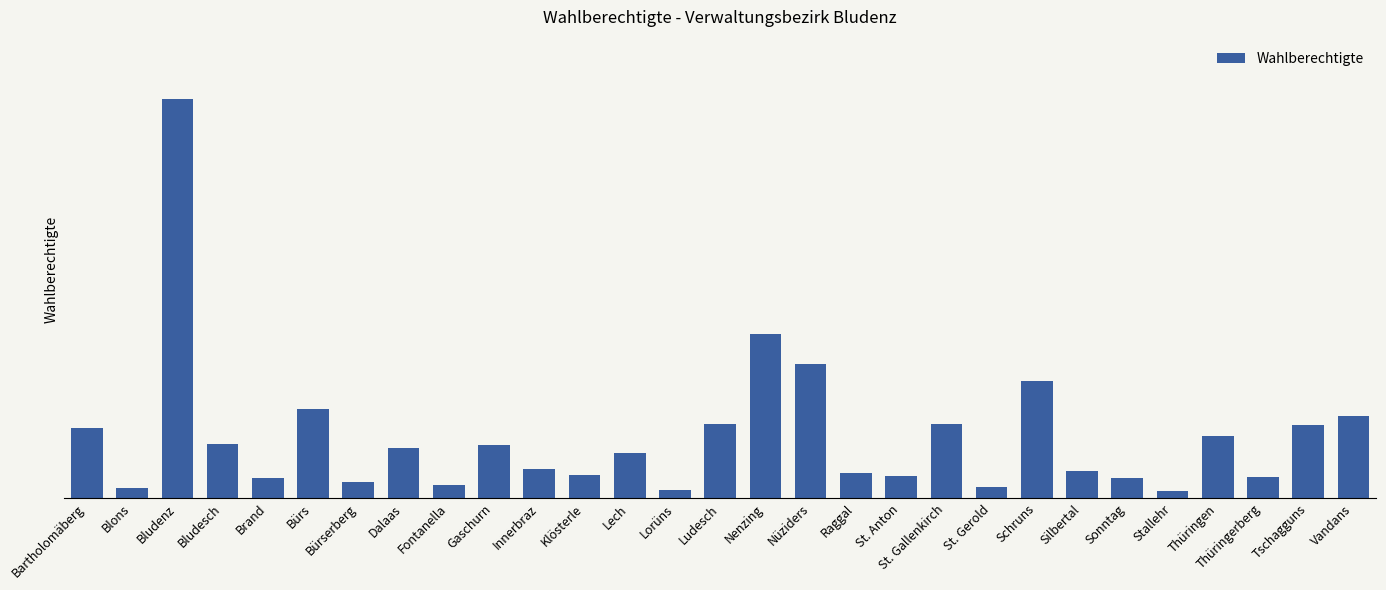

Between Lech and St. Gallenkirch, which is larger?

St. Gallenkirch